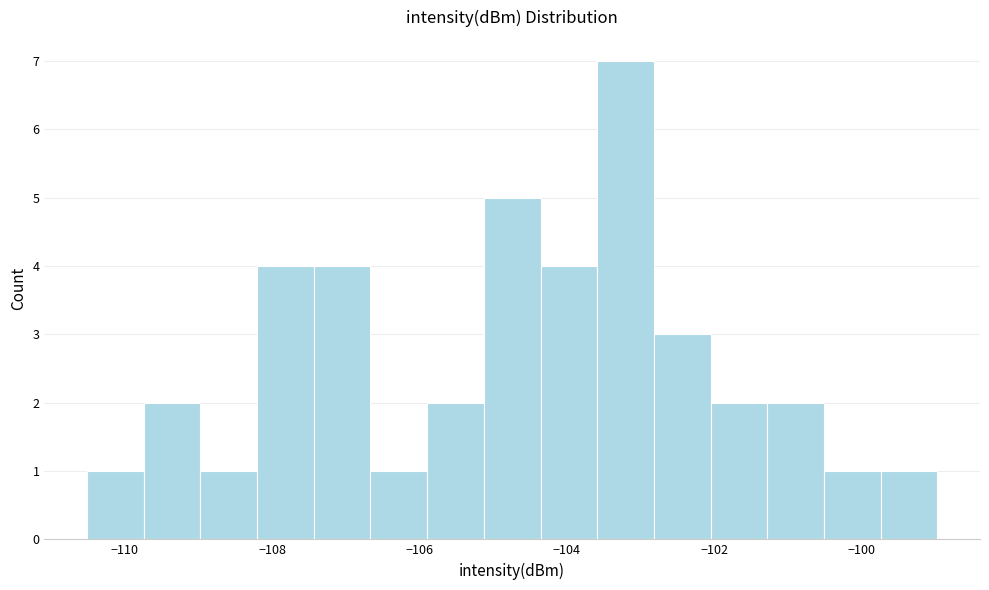

Read against the x-axis, roughly where is the centre of the tallest bar?

-103.2